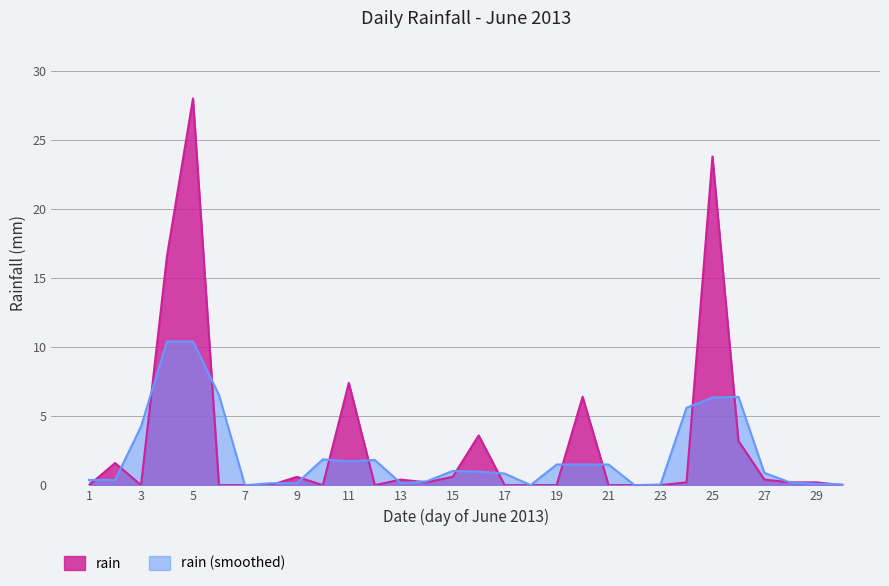

Reading right to left, what are all the values shown in this chart?

0.0	0.2	0.2	0.4	3.2	23.8	0.2	0.0	0.0	0.0	6.4	0.0	0.0	0.0	3.6	0.6	0.2	0.4	0.0	7.4	0.0	0.6	0.0	0.0	0.0	28.0	16.6	0.0	1.6	0.0